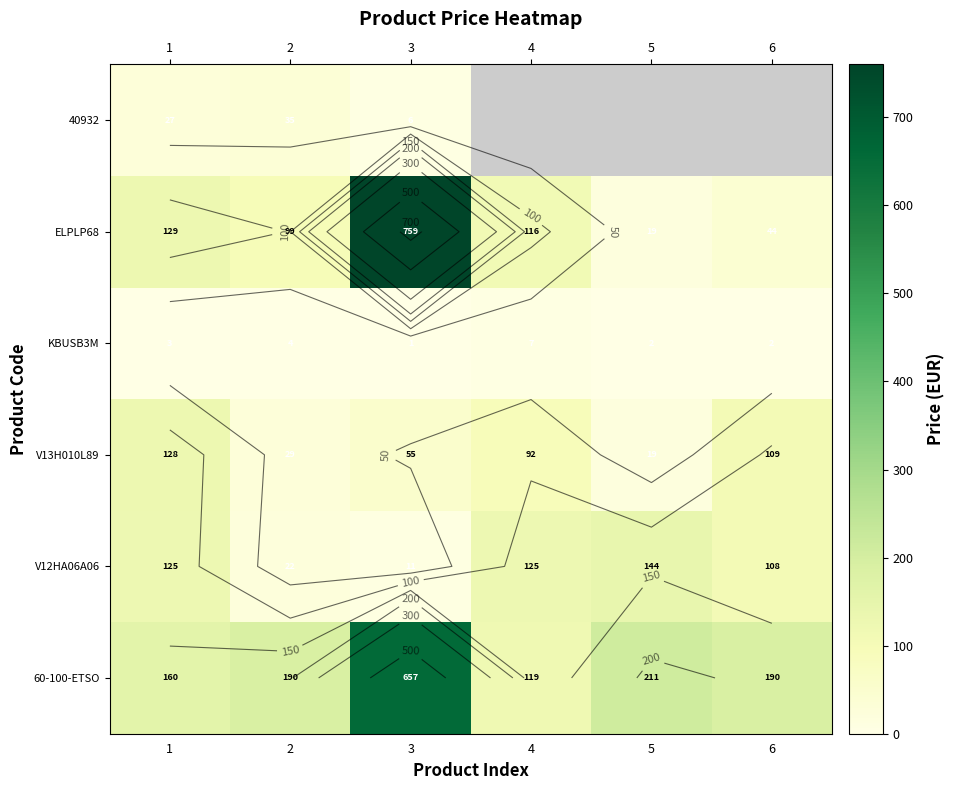

At which label does ELPLP68 first exceed 115?

1